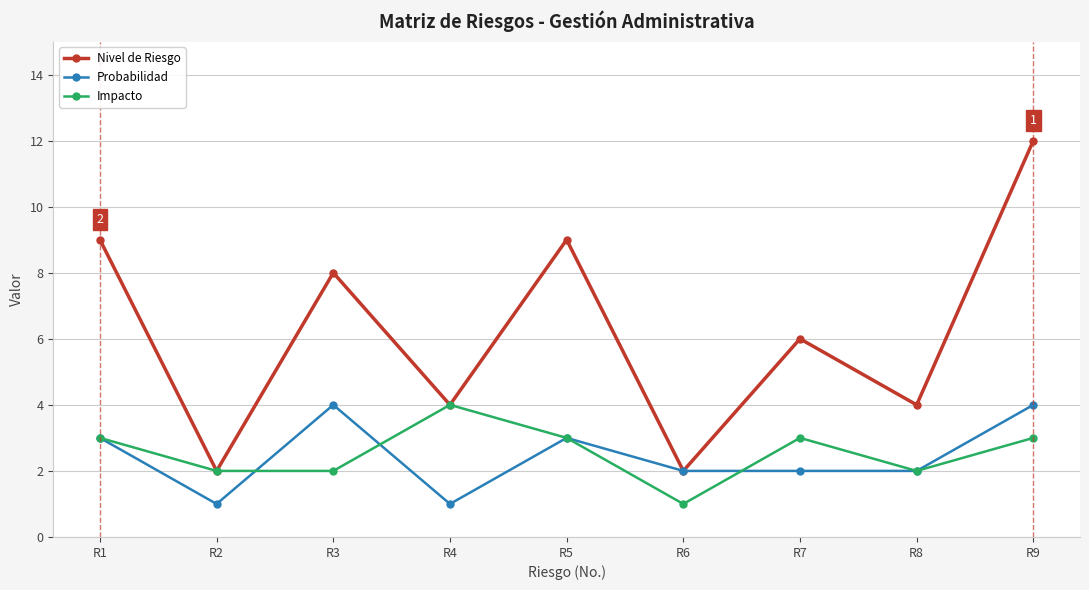

How many distinct data groups are displayed?

3